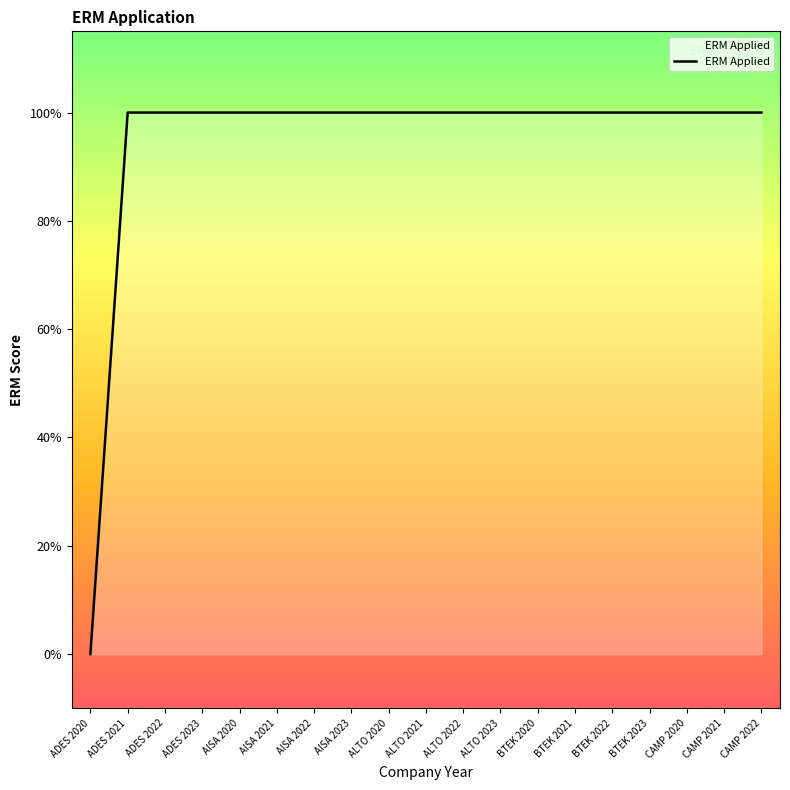

The value at CAMP 2020 is 1. True or false?

True